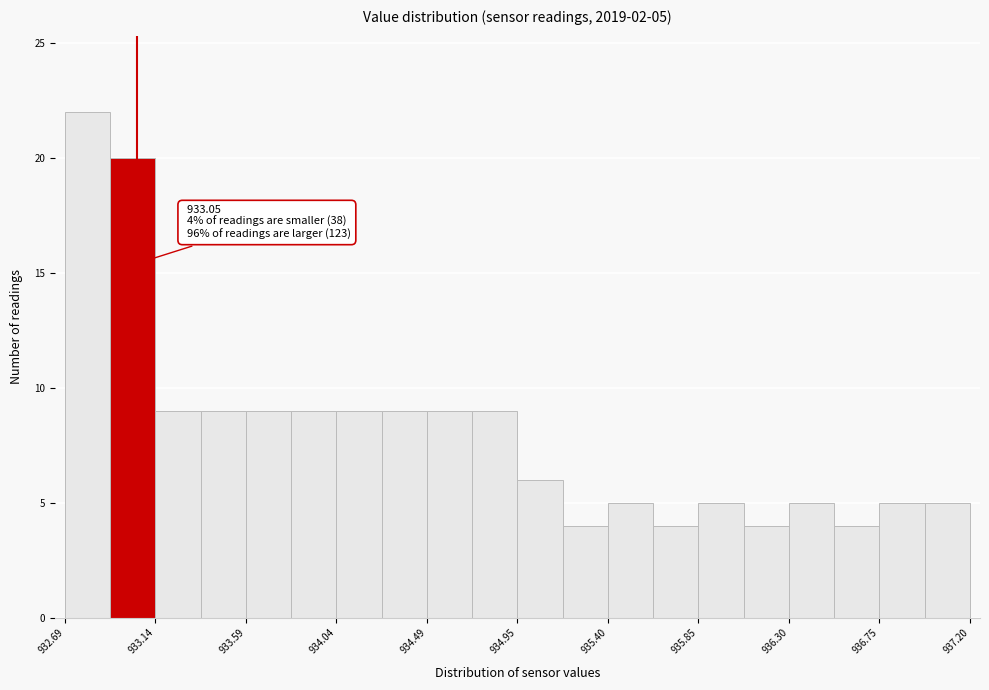

Over which range of the x-axis is the bar tallest?

932.70 to 932.90